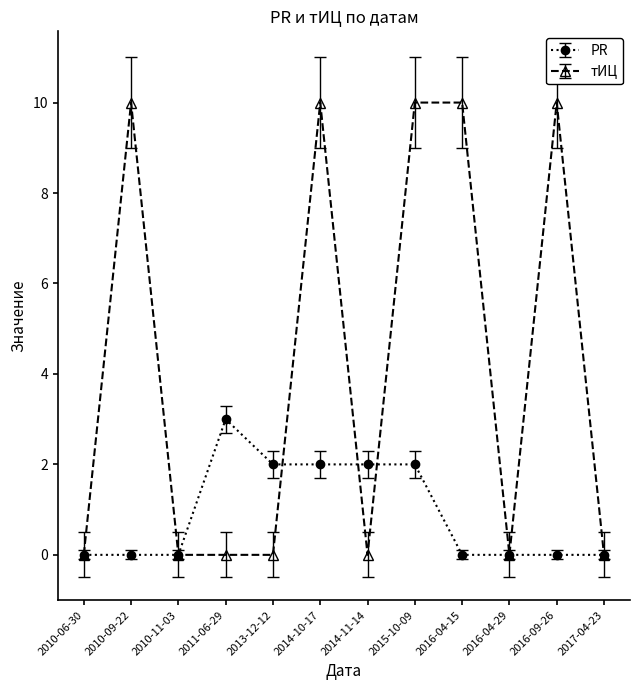

What is the highest value of the PR series?

3